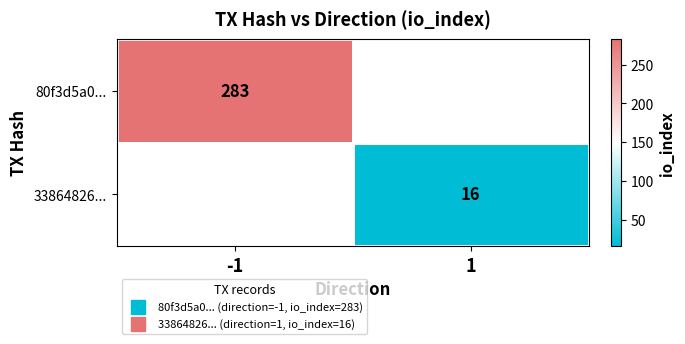

How many series are shown in this chart?

2